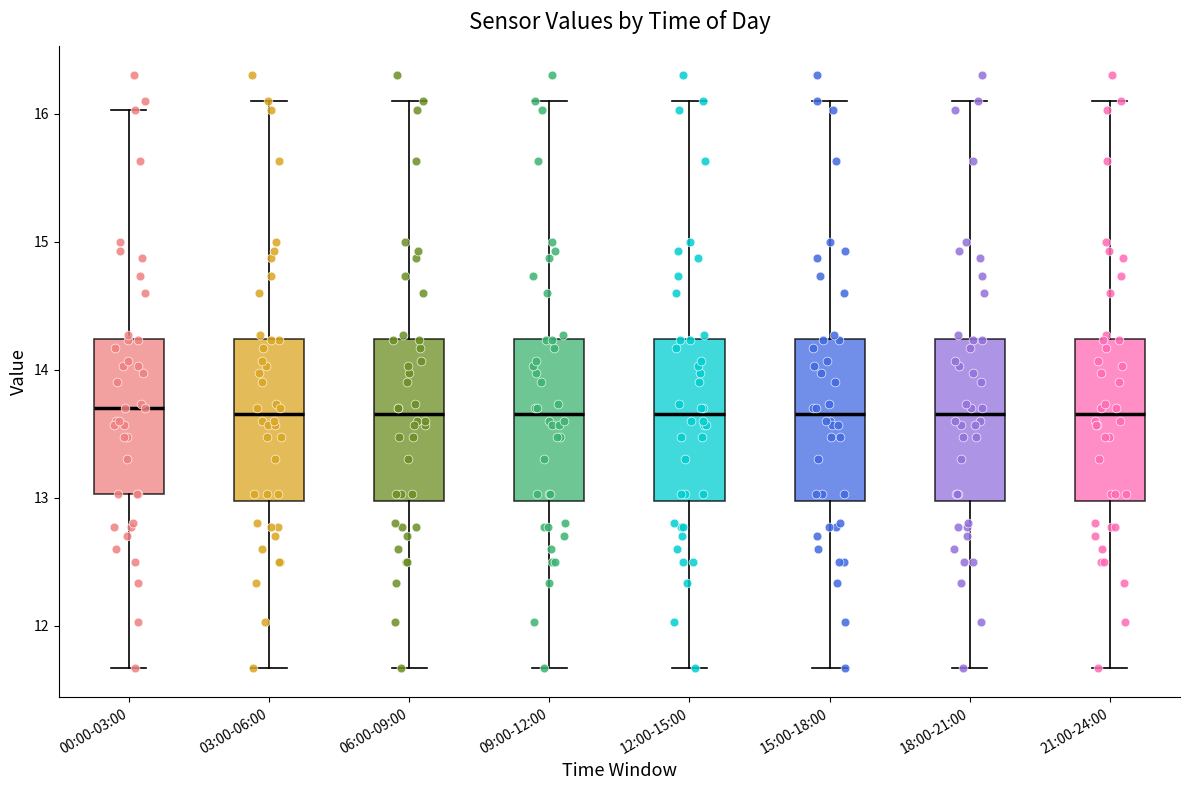

Reading left to right, transcribe this box plot: for each box, give where its median line is, the range the box spans, and where its two whiskers end, as read against the y-axis. The values are not printed on the chart, so give them approximately, as read against the axis.

00:00-03:00: median 13.7, box 13.0 to 14.2, whiskers 11.7 to 16.0
03:00-06:00: median 13.7, box 13.0 to 14.2, whiskers 11.7 to 16.1
06:00-09:00: median 13.7, box 13.0 to 14.2, whiskers 11.7 to 16.1
09:00-12:00: median 13.7, box 13.0 to 14.2, whiskers 11.7 to 16.1
12:00-15:00: median 13.7, box 13.0 to 14.2, whiskers 11.7 to 16.1
15:00-18:00: median 13.7, box 13.0 to 14.2, whiskers 11.7 to 16.1
18:00-21:00: median 13.7, box 13.0 to 14.2, whiskers 11.7 to 16.1
21:00-24:00: median 13.7, box 13.0 to 14.2, whiskers 11.7 to 16.1